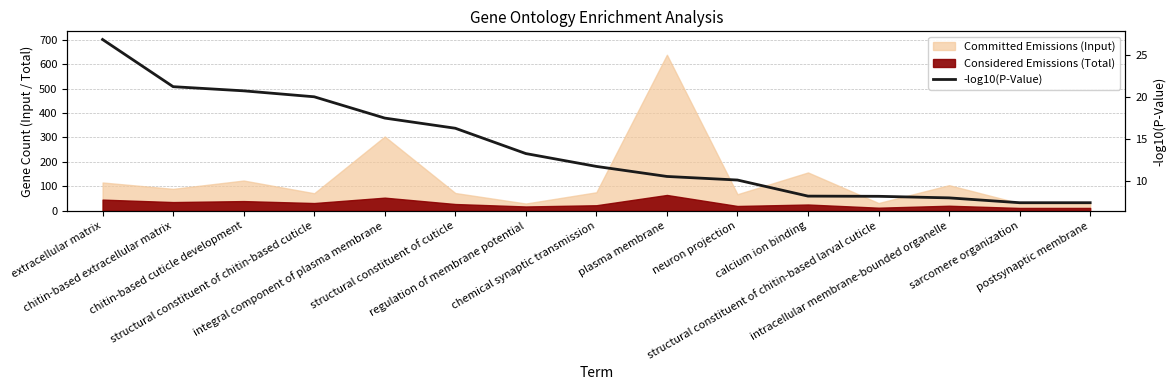

True or false: the data shows 17.5 at integral component of plasma membrane.

True